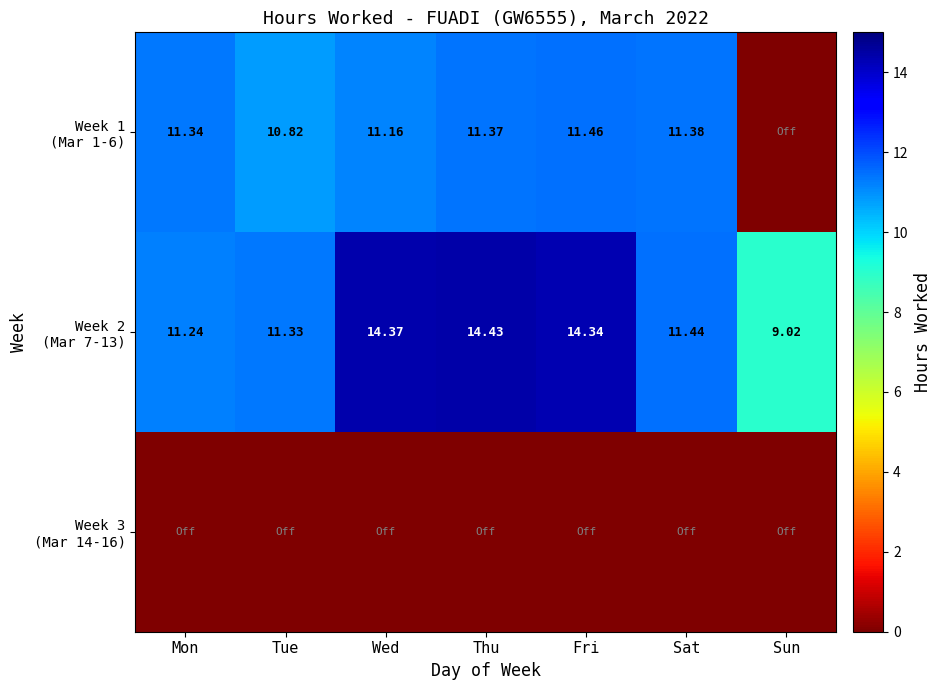

How many distinct data groups are displayed?

3